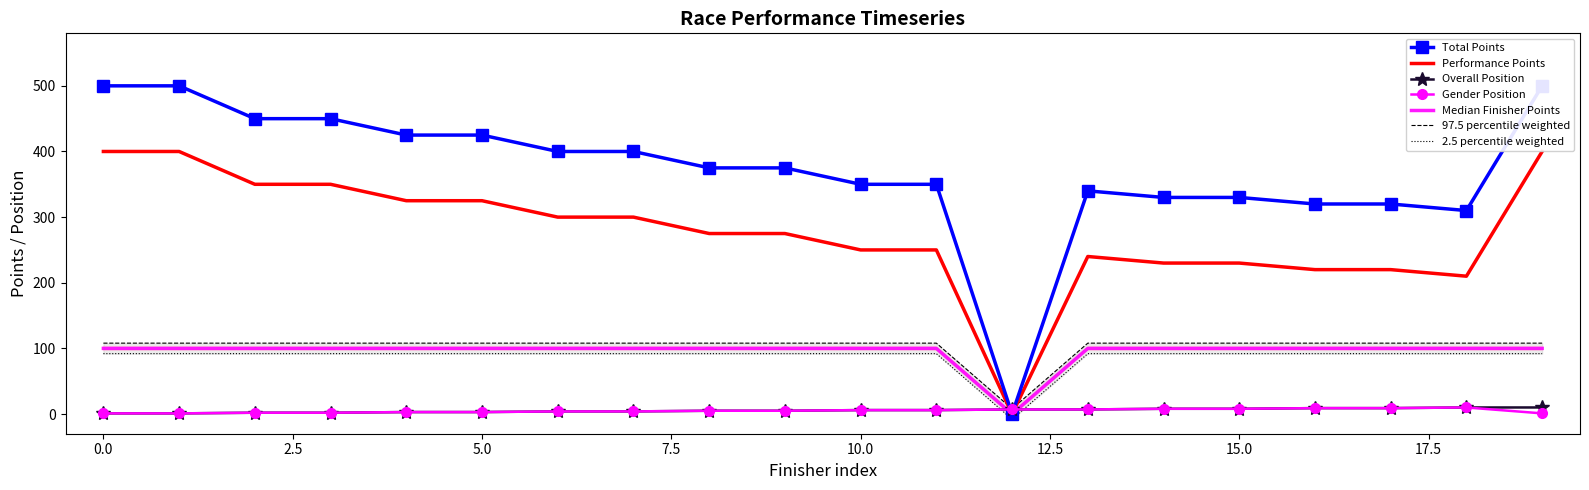

Rank the series at 18 from lowest to highest value.

Overall Position, Gender Position, Finisher Points, Performance Points, Total Points